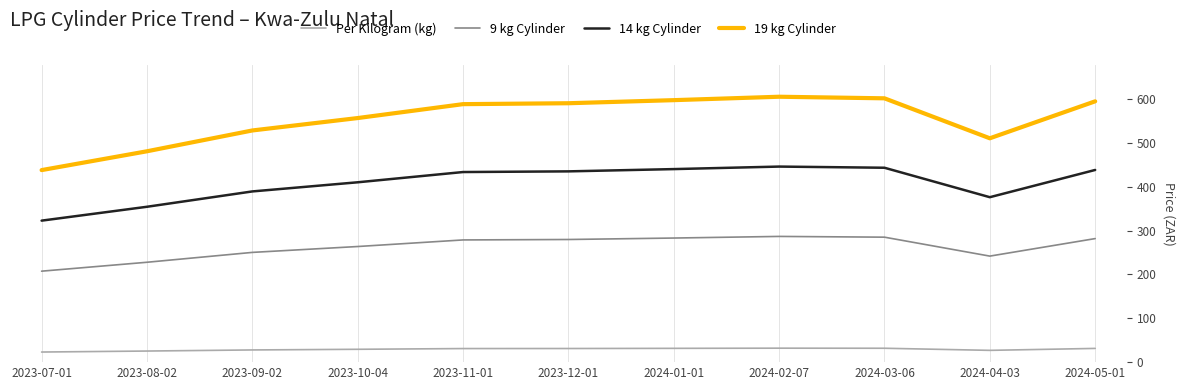

Is the value of Per Kilogram (kg) at 2023-07-01 greater than the value of 9 kg Cylinder at 2023-11-01?

No